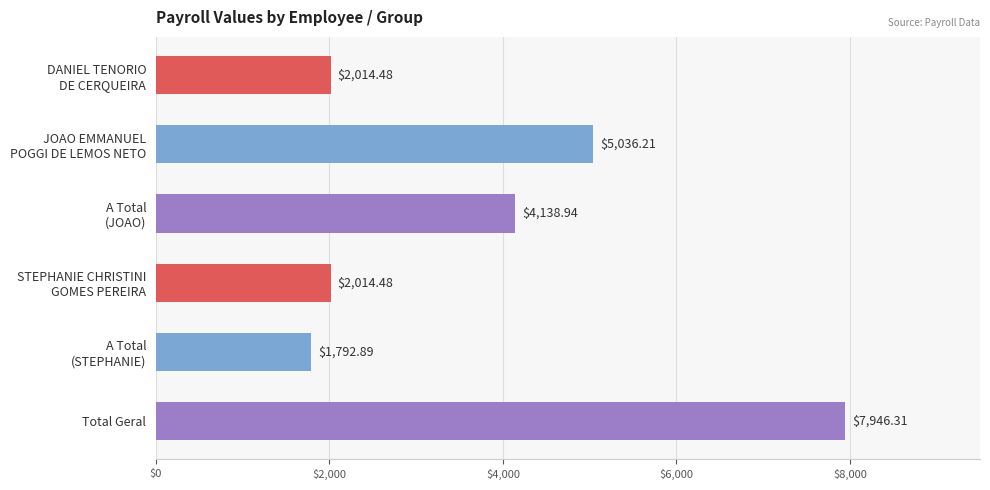

What is the label of the 1st bar from the bottom?

Total Geral